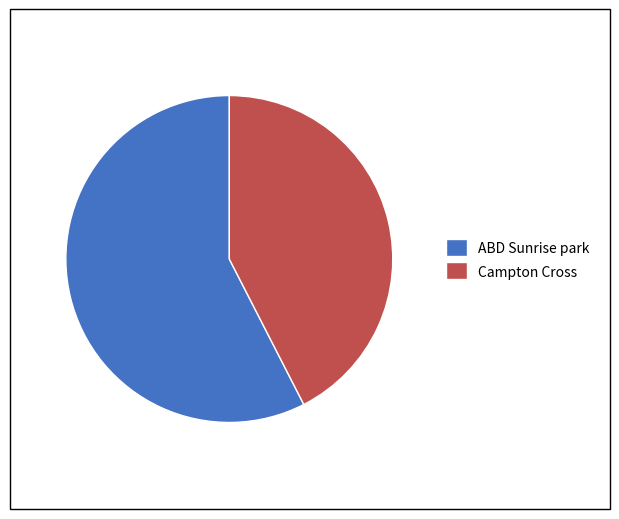

Which has a higher value, ABD Sunrise park or Campton Cross?

ABD Sunrise park